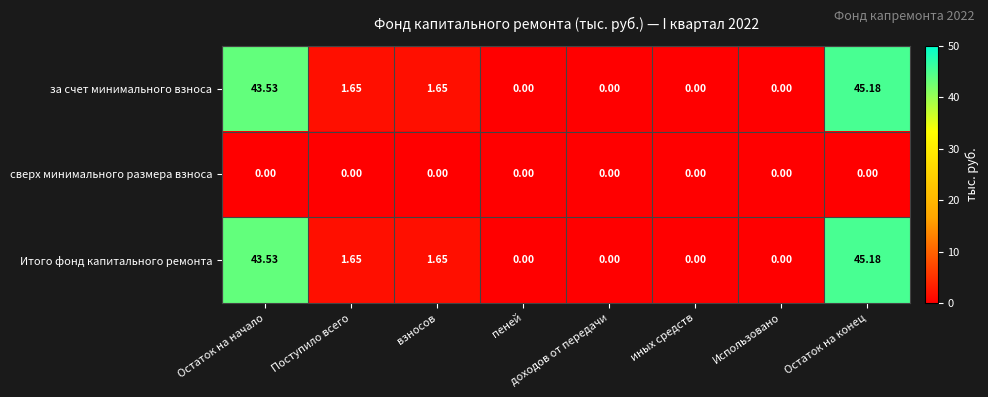

What is the total value across all series at Поступило всего?

3.3